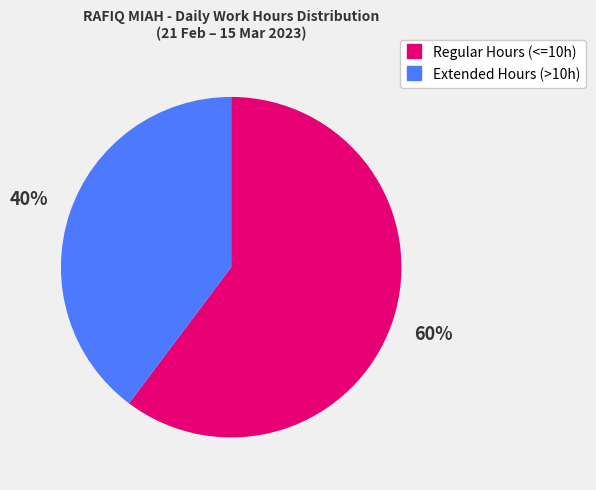

Is there any slice that represents more than half of the pie?

Yes